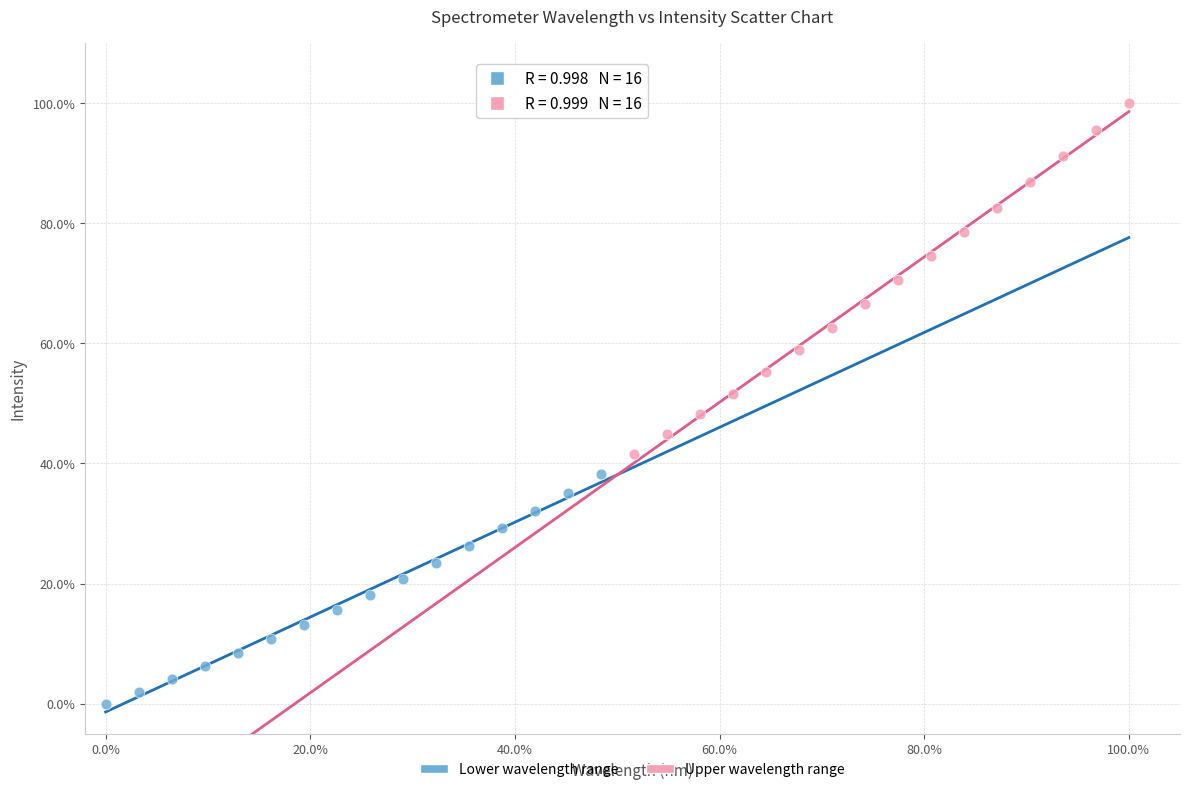

What are all the series names shown in the legend?

Lower wavelength range, Upper wavelength range